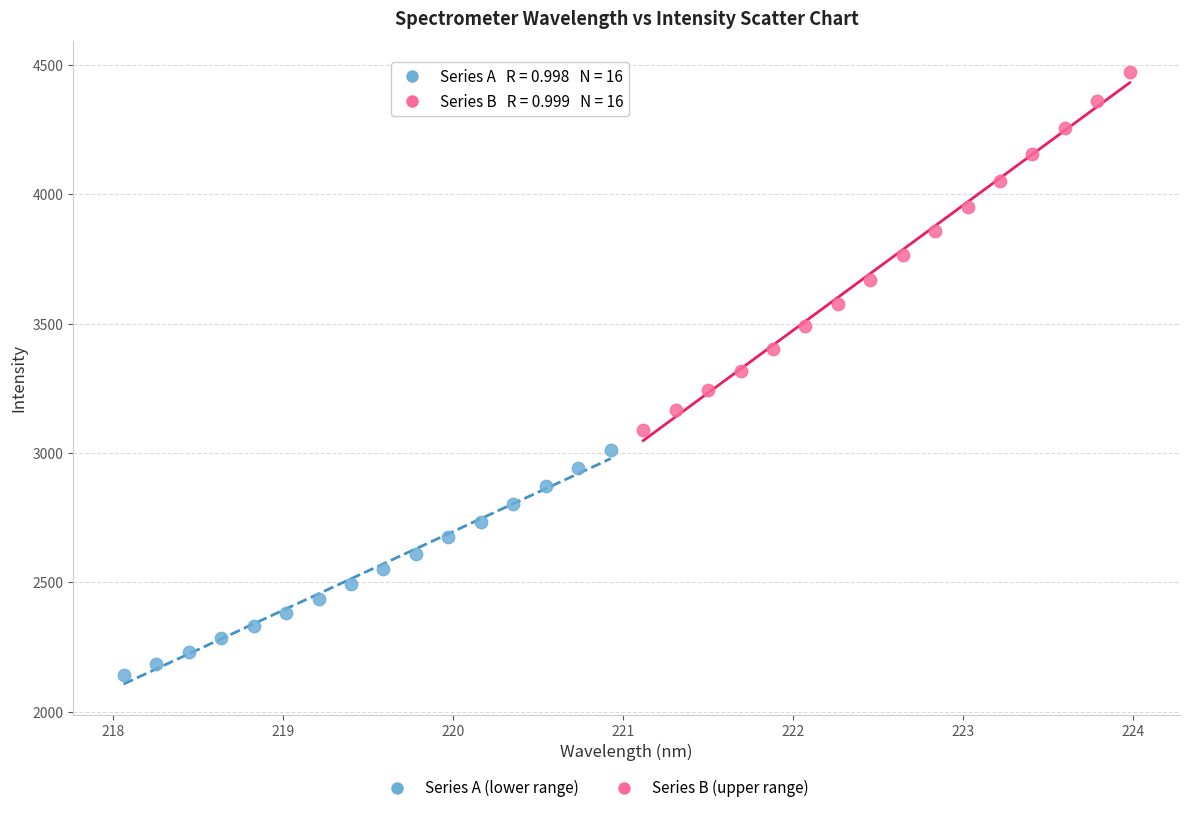

Which series contains the lowest Y value?

Series A (lower range)